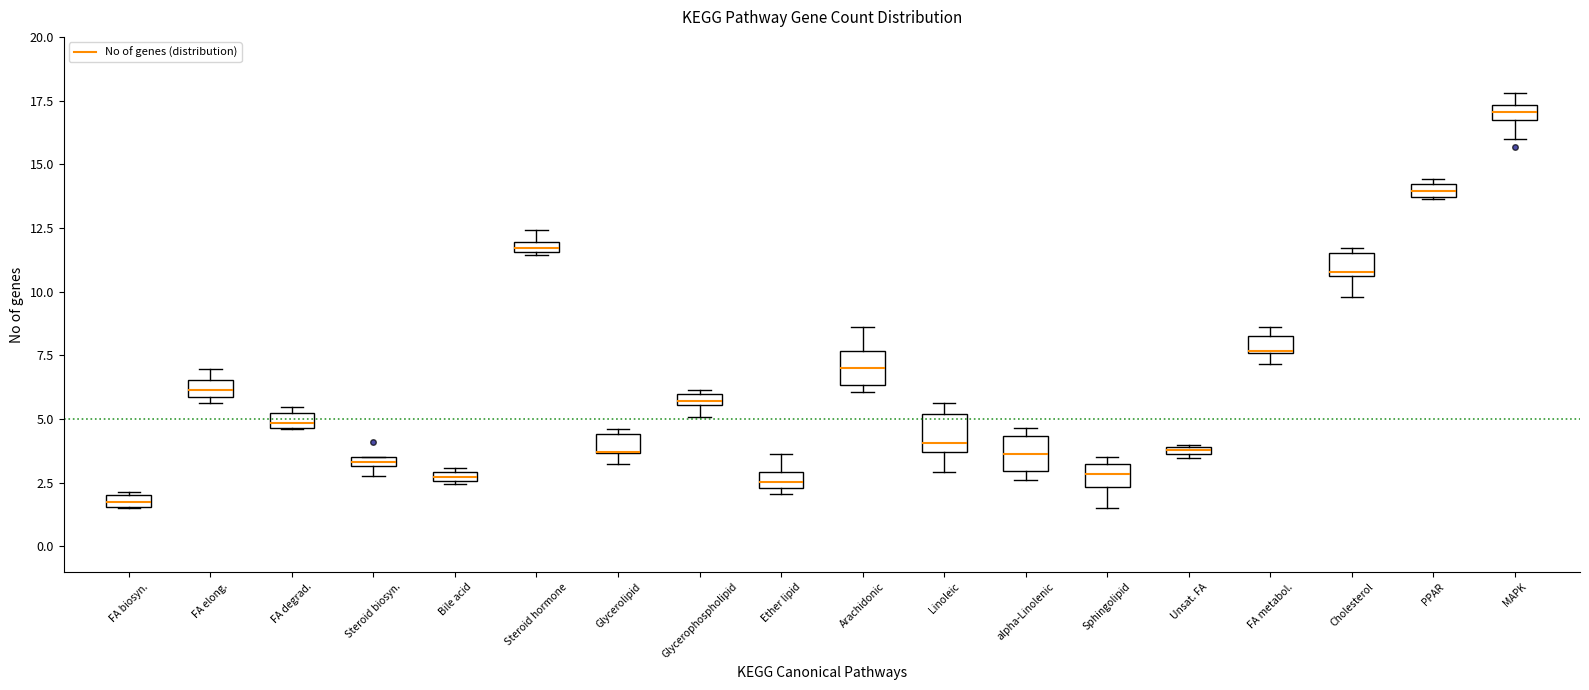

Where is the upper edge of the box for FA elong. on the y-axis? The values are not printed on the chart, so give them approximately, as read against the axis.

6.5